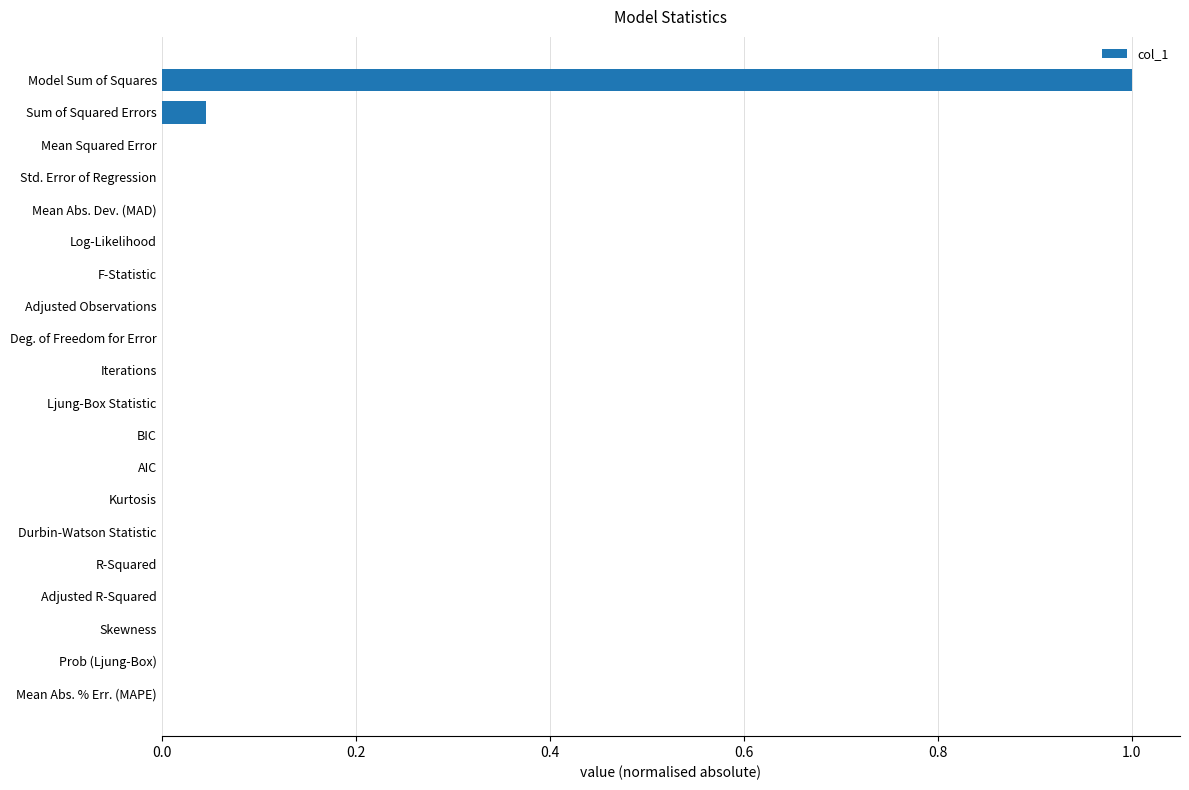

What is the maximum value shown in the chart?

1.0